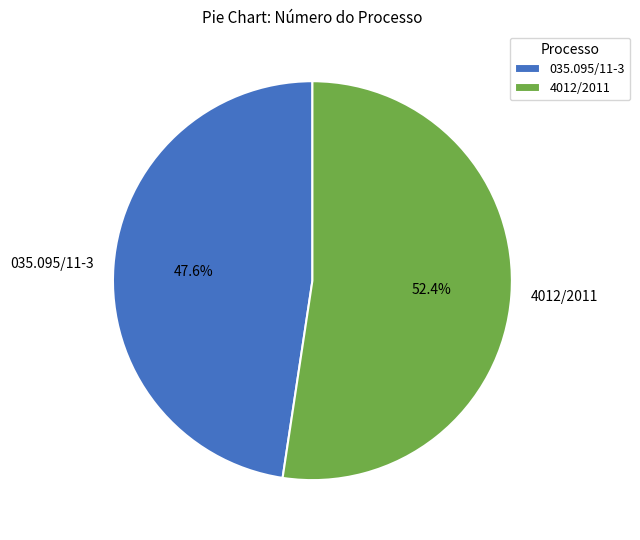

Rank the categories by value from highest to lowest.

4012/2011, 035.095/11-3